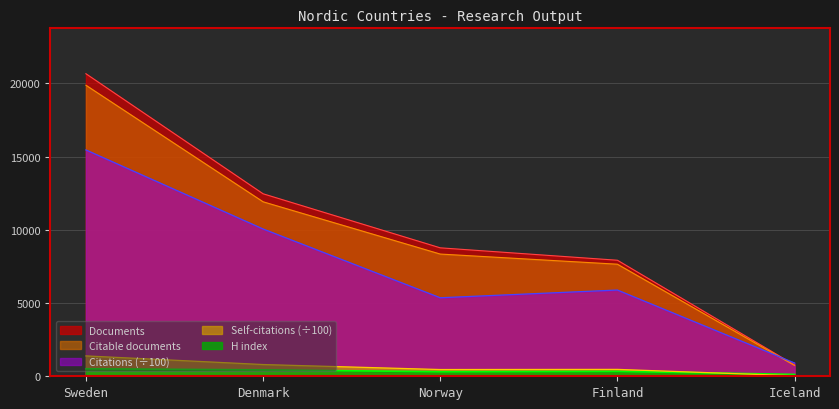

How many distinct data groups are displayed?

5